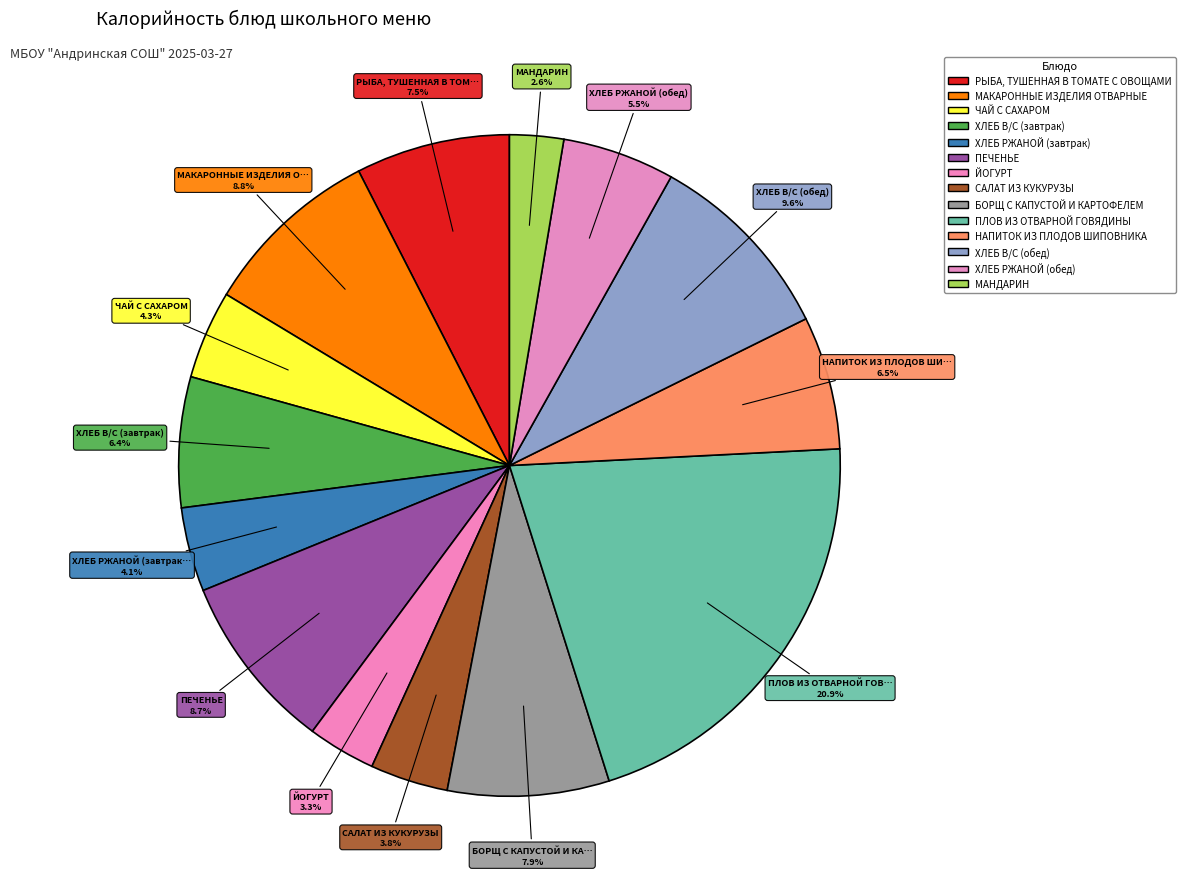

Combined, do ХЛЕБ В/С (завтрак) and МАКАРОННЫЕ ИЗДЕЛИЯ ОТВАРНЫЕ account for over 50%?

No